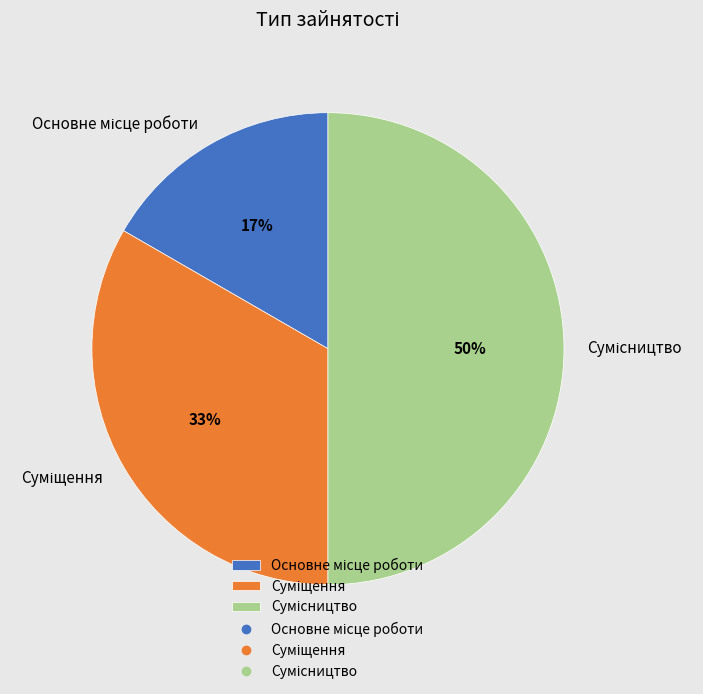

To the nearest percent, what is the average slice percentage?

33%